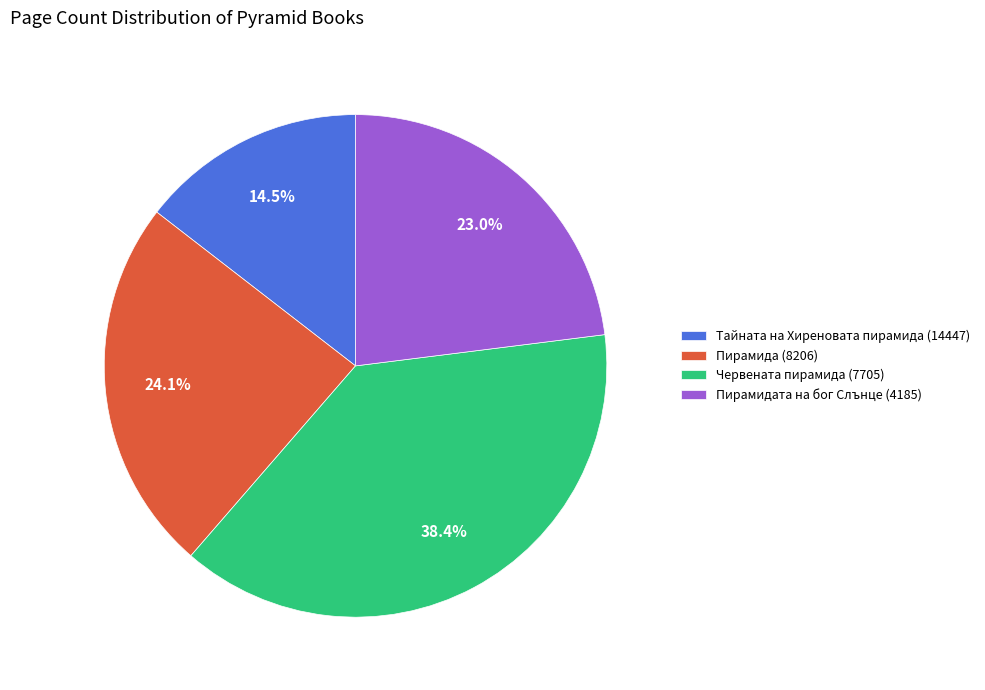

Is the sum of Пирамида (8206) and Червената пирамида (7705) greater than half?

Yes